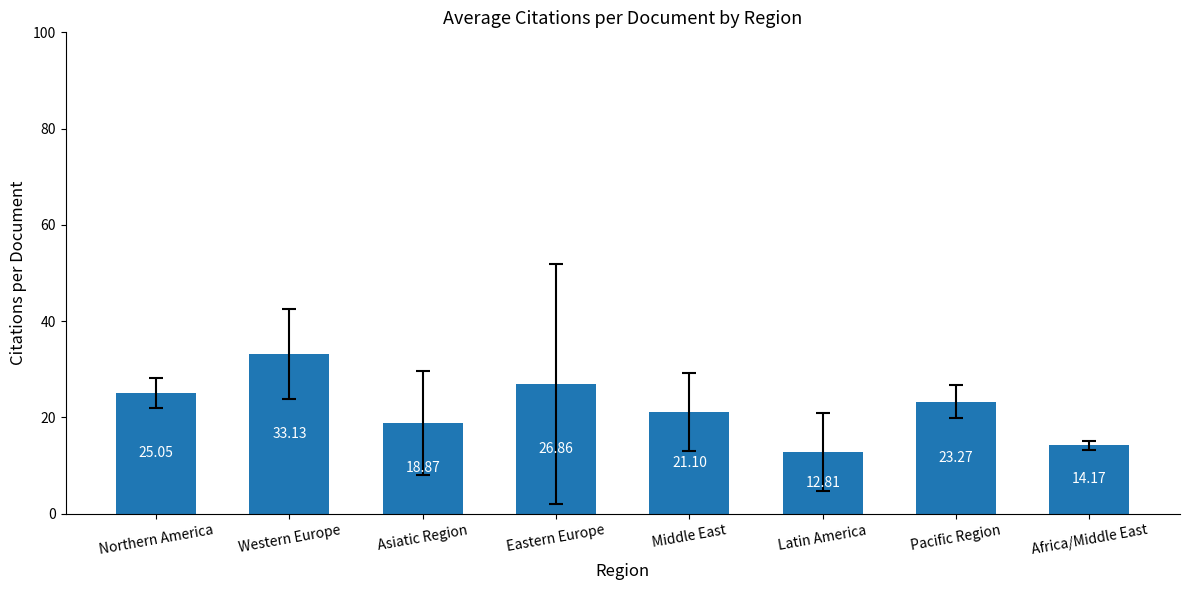

What is the difference between the maximum and minimum values?

20.3